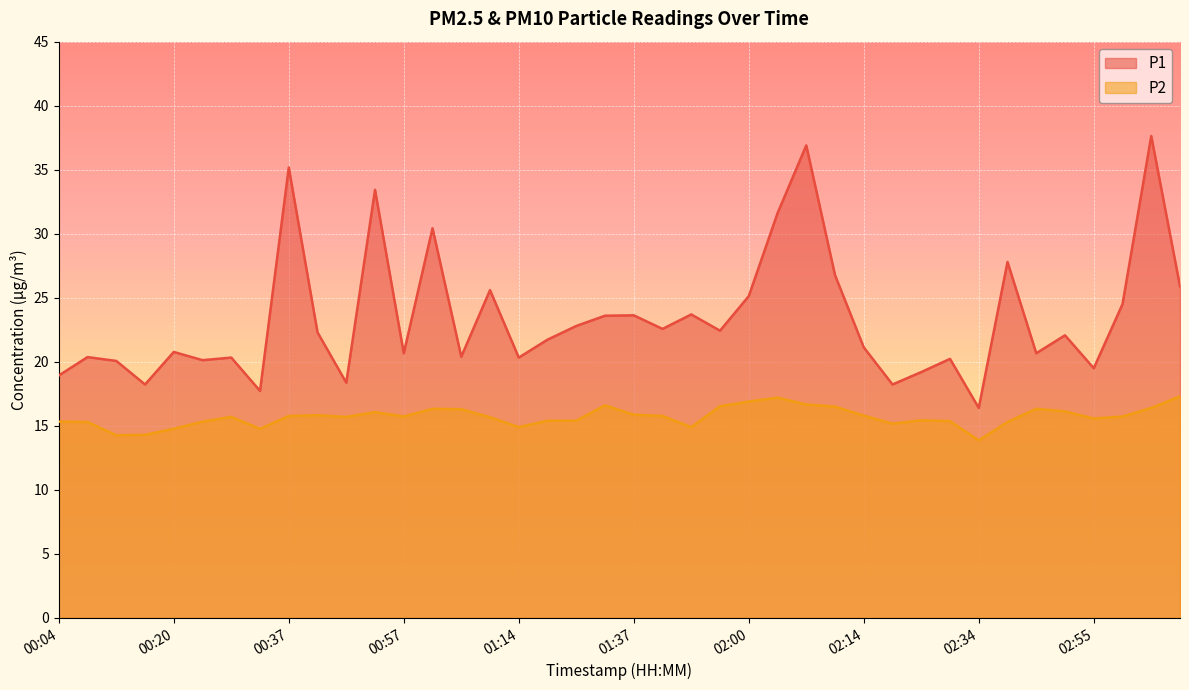

Is the value of P1 at 00:43 greater than the value of P2 at 03:06?

Yes